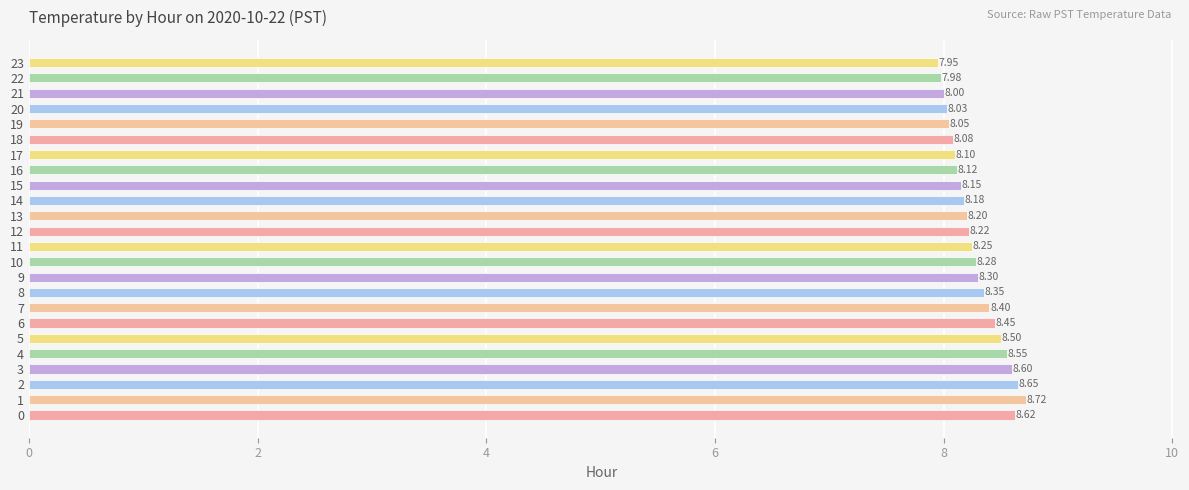

Which label corresponds to the largest value in the chart?

1